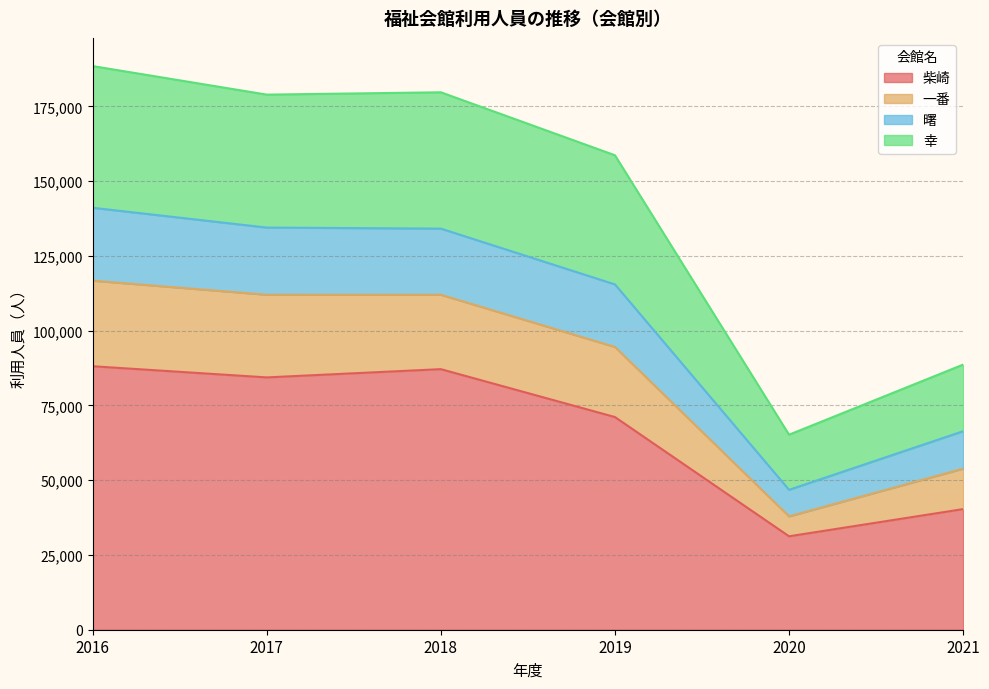

What is the total value across all series at 2019?

158687